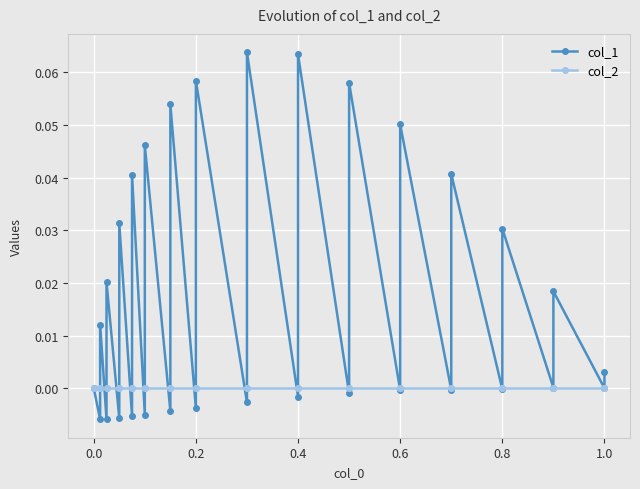

List the series in order of their overall mean, highest first.

col_1, col_2